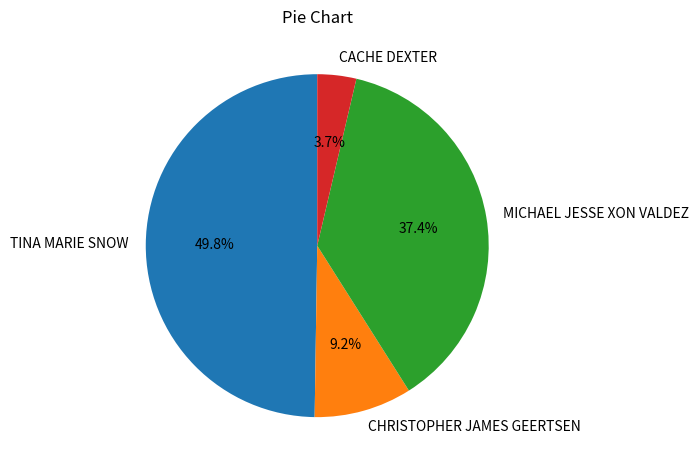

Is it true that TINA MARIE SNOW is 50% of the pie?

True